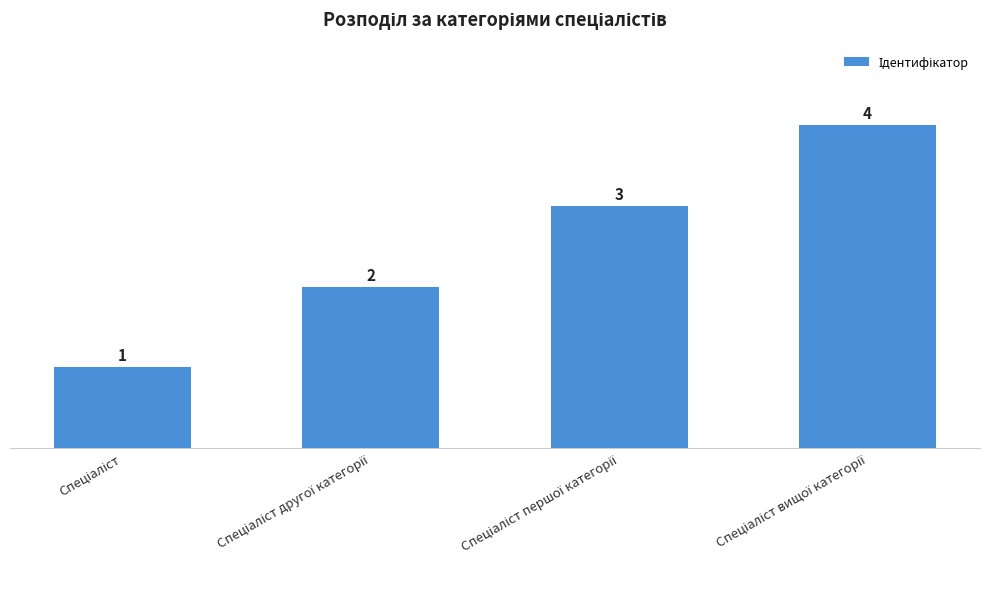

What is the value of the 1st bar from the left?

1